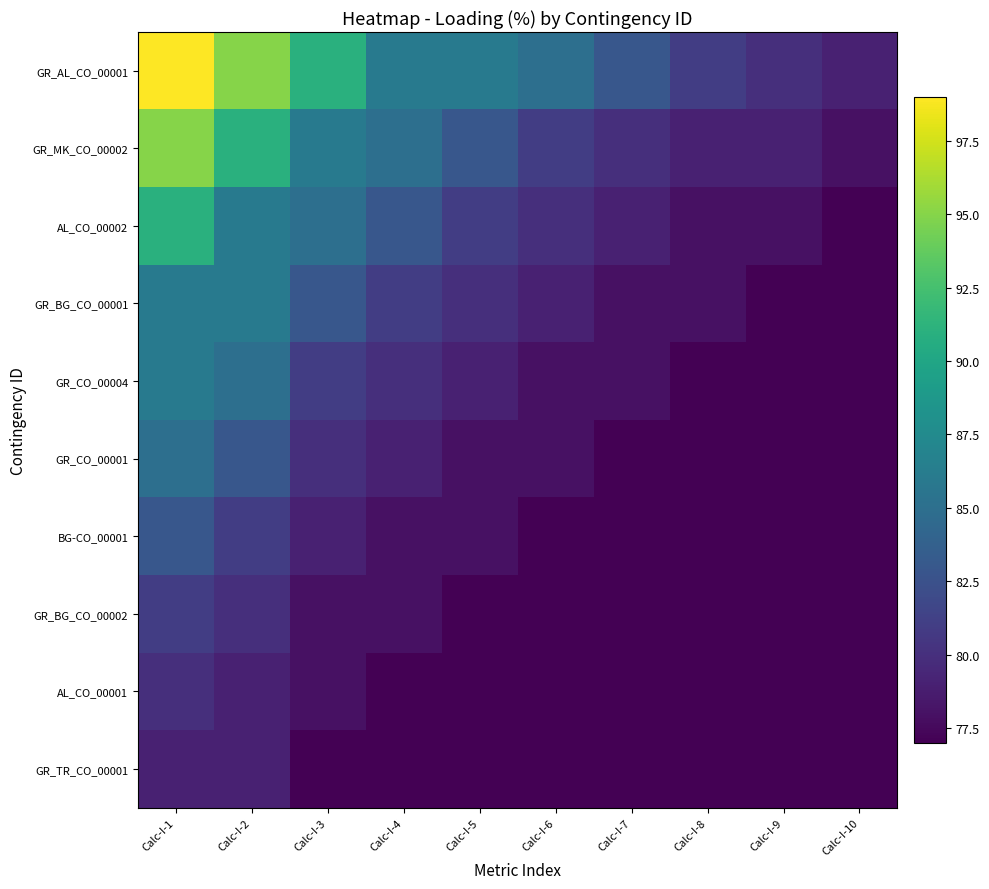

Rank the series by their maximum value, from lowest to highest.

GR_TR_CO_00001, AL_CO_00001, GR_BG_CO_00002, BG-CO_00001, GR_CO_00001, GR_BG_CO_00001, GR_CO_00004, AL_CO_00002, GR_MK_CO_00002, GR_AL_CO_00001